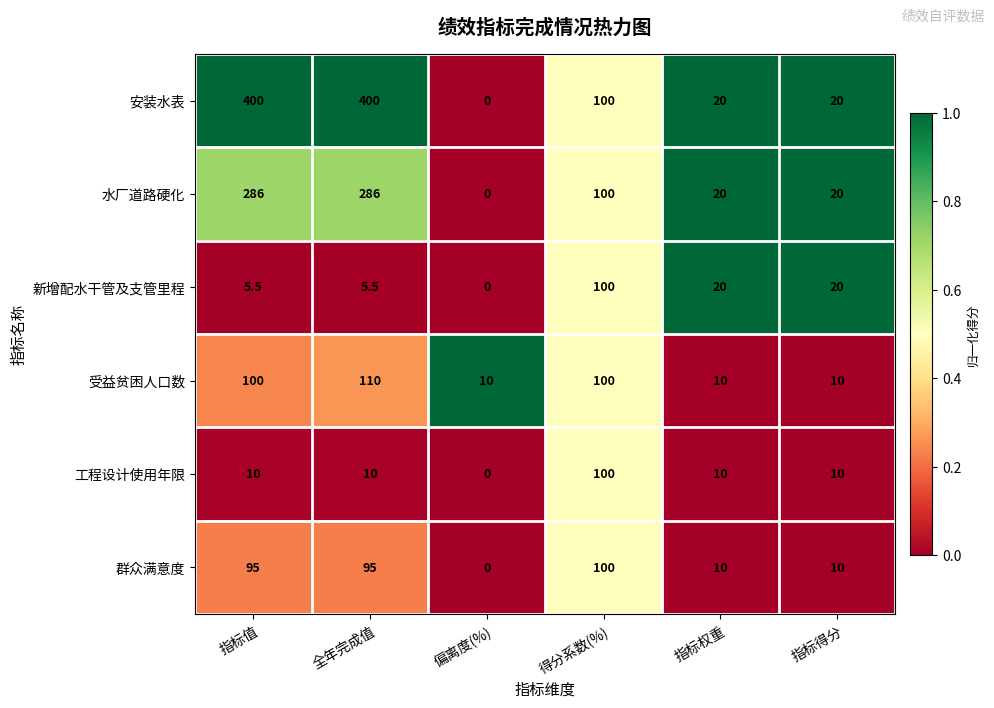

At which label does 工程设计使用年限 reach its peak?

得分系数(%)